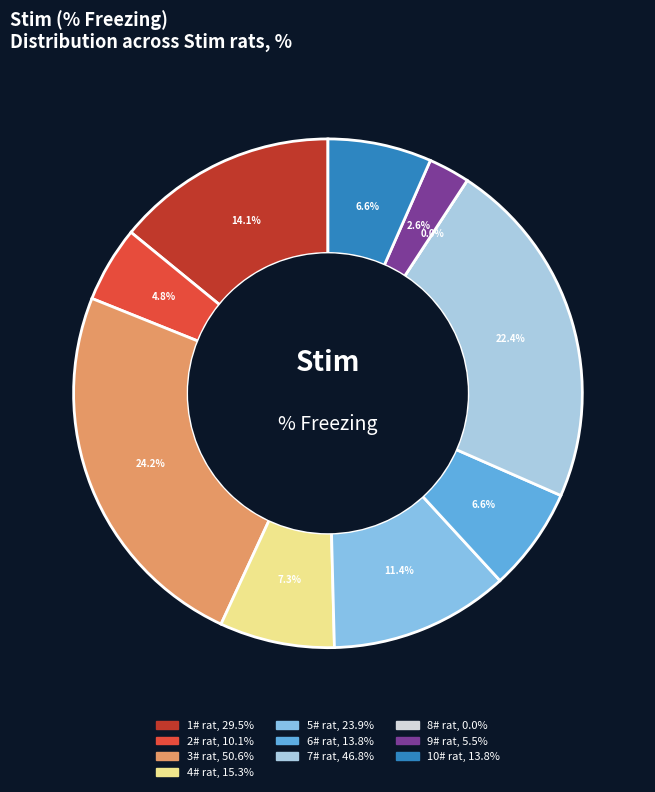

What percentage do 3# rat and 6# rat together represent?

30.8%